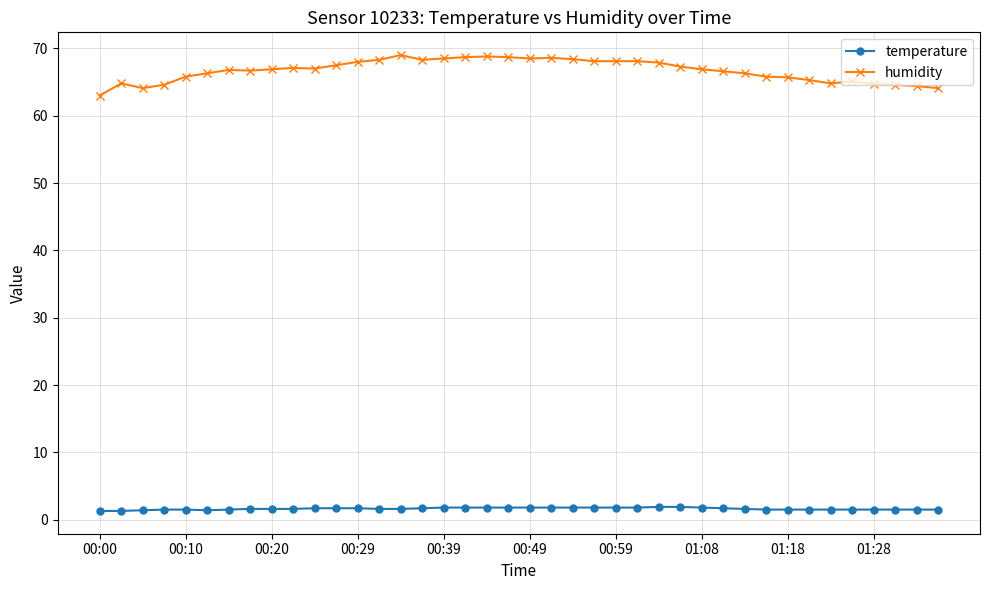

True or false: humidity has more than 0 interior local peaks.

True